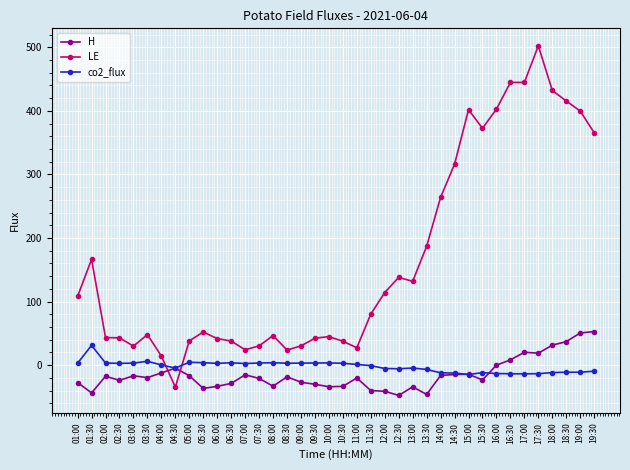

What is the value of the LE point at the 15th from the left?

46.6